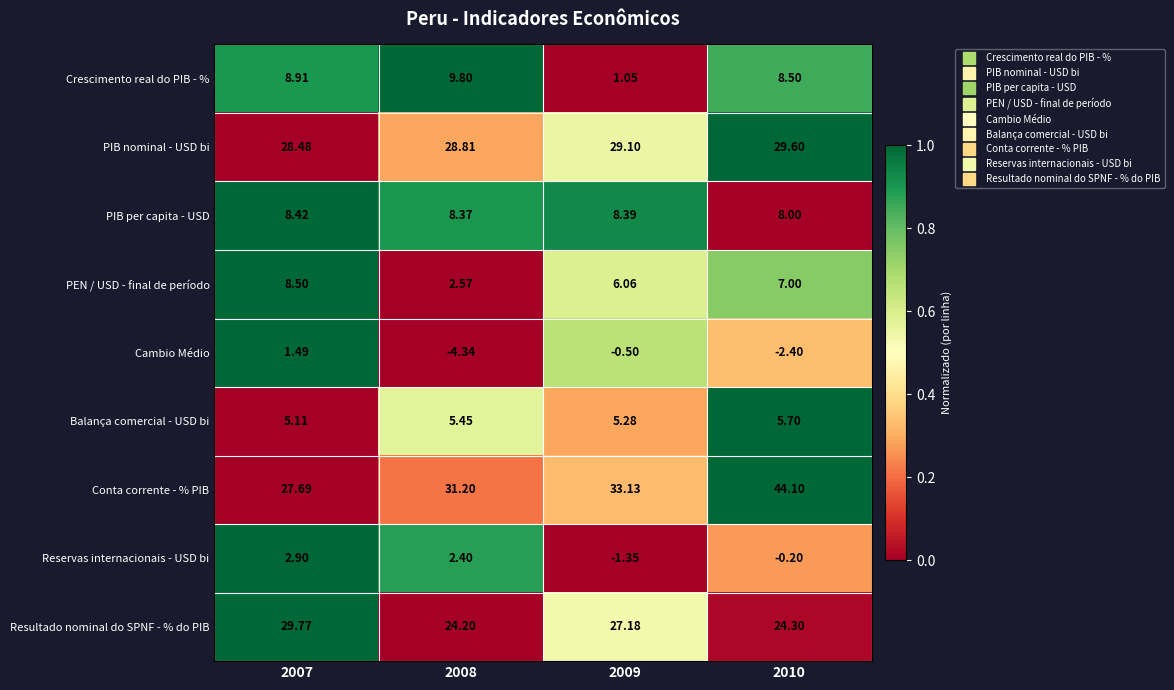

Rank the series at 2008 from lowest to highest value.

Cambio Médio, Reservas internacionais - USD bi, PEN / USD - final de período, Balança comercial - USD bi, PIB per capita - USD, Crescimento real do PIB - %, Resultado nominal do SPNF - % do PIB, PIB nominal - USD bi, Conta corrente - % PIB